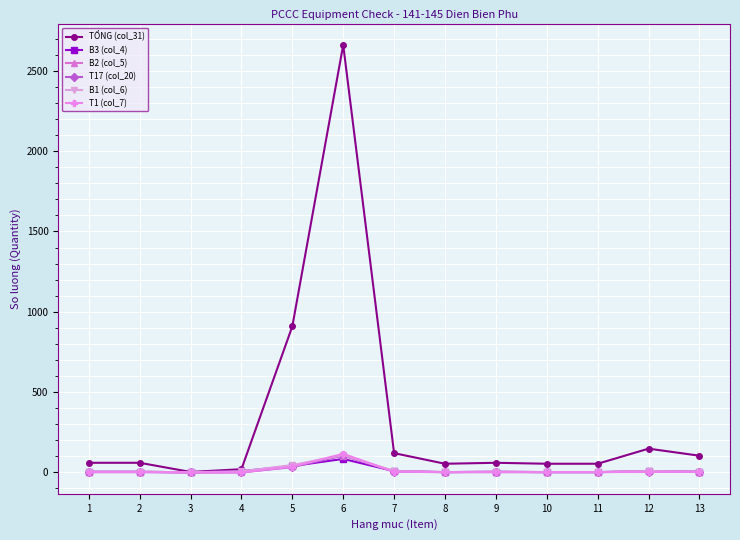

True or false: T17 (col_20) has more than 0 interior local peaks.

True